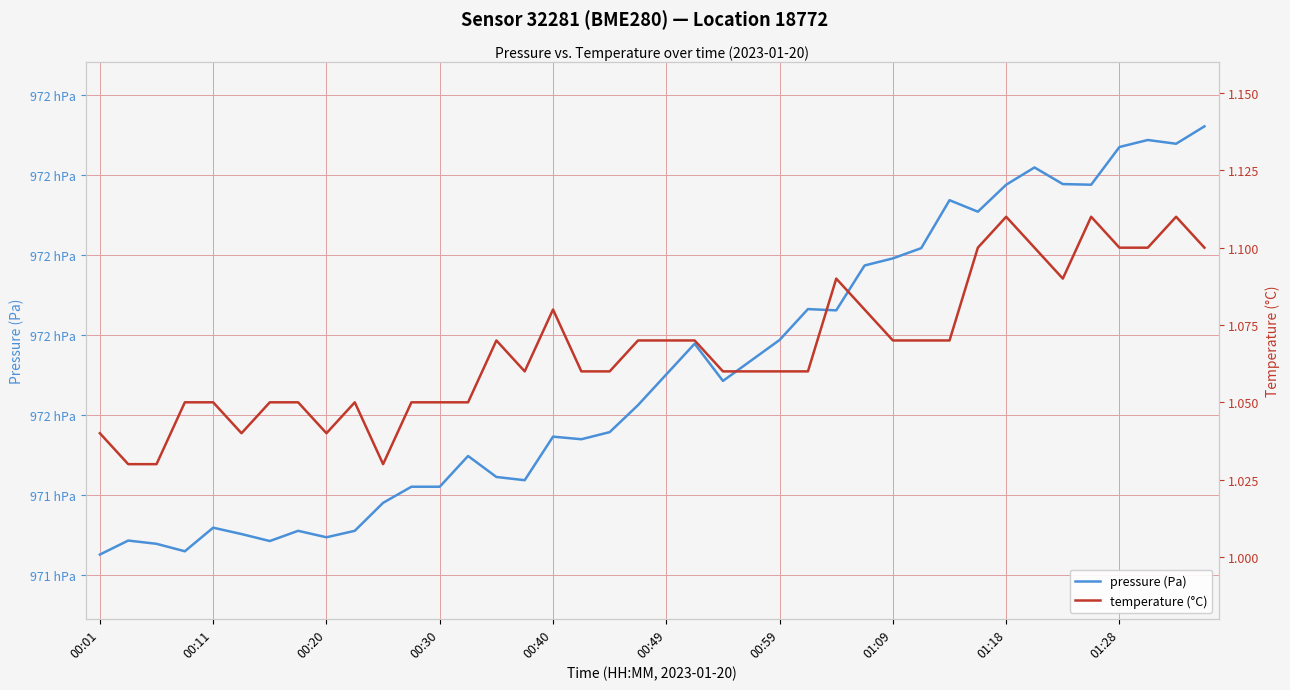

Reading left to right, list all the values displayed in this chart.

pressure (Pa): 97125.1	97128.6	97127.8	97125.9	97131.8	97130.2	97128.4	97131.0	97129.4	97131.0	97138.0	97142.0	97142.0	97149.7	97144.5	97143.7	97154.6	97153.9	97155.7	97162.4	97170.1	97177.8	97168.5	97173.6	97178.8	97186.5	97186.2	97197.4	97199.2	97201.7	97213.7	97210.8	97217.6	97221.9	97217.8	97217.6	97227.0	97228.8	97227.8	97232.2
temperature (°C): 1.0	1.0	1.0	1.1	1.1	1.0	1.1	1.1	1.0	1.1	1.0	1.1	1.1	1.1	1.1	1.1	1.1	1.1	1.1	1.1	1.1	1.1	1.1	1.1	1.1	1.1	1.1	1.1	1.1	1.1	1.1	1.1	1.1	1.1	1.1	1.1	1.1	1.1	1.1	1.1